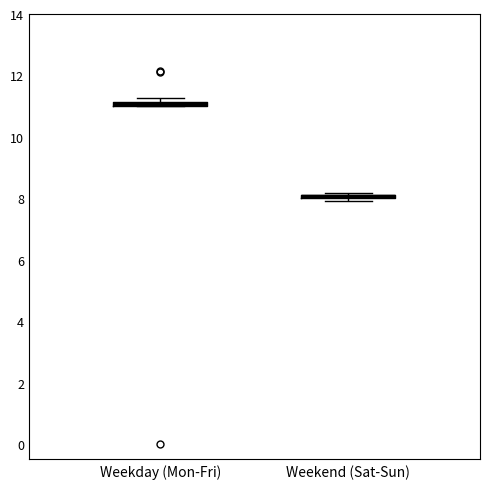

Where is the upper edge of the box for Weekday (Mon-Fri) on the y-axis? The values are not printed on the chart, so give them approximately, as read against the axis.

11.2